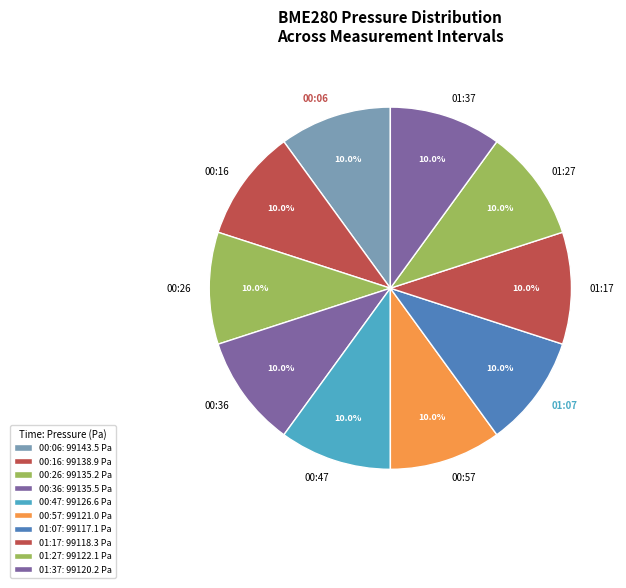

True or false: 00:16 accounts for 1% of the total.

False